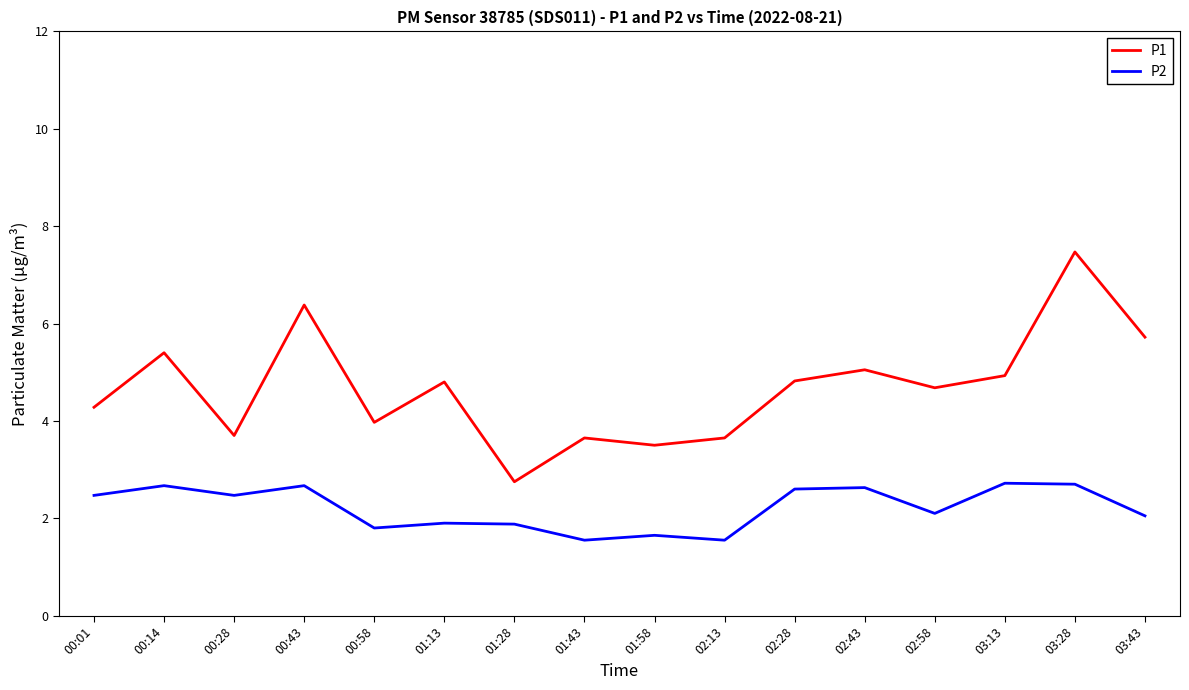

Which series has the largest total across all categories?

P1